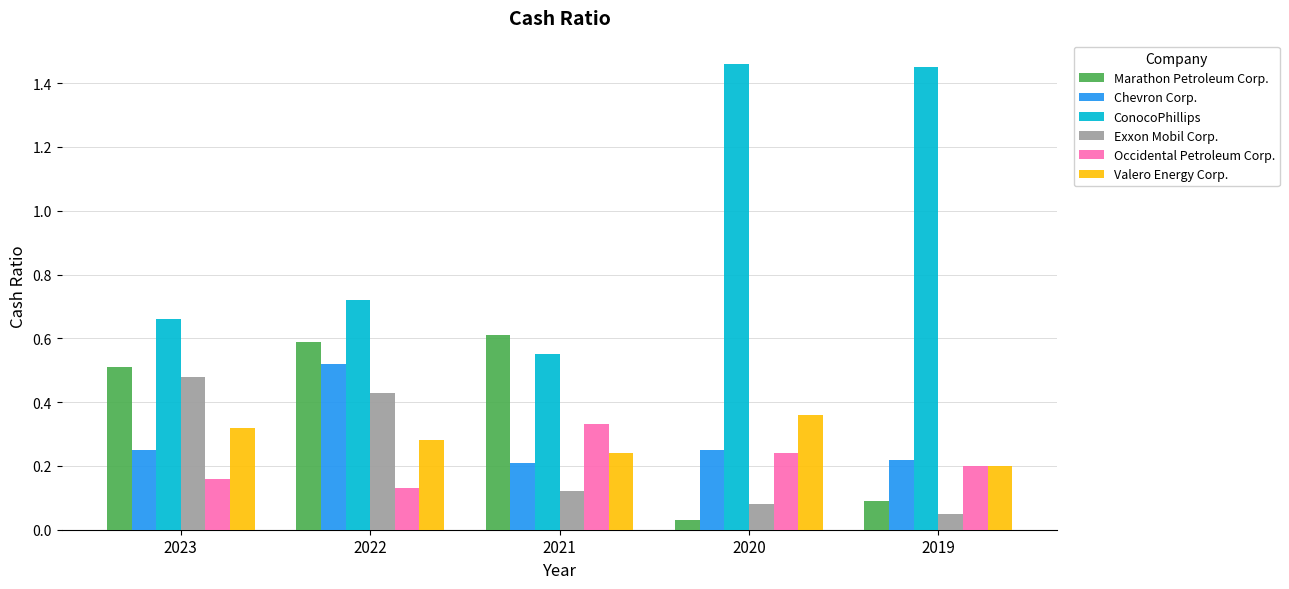

Count the ConocoPhillips values in the range 0 to 1.

3